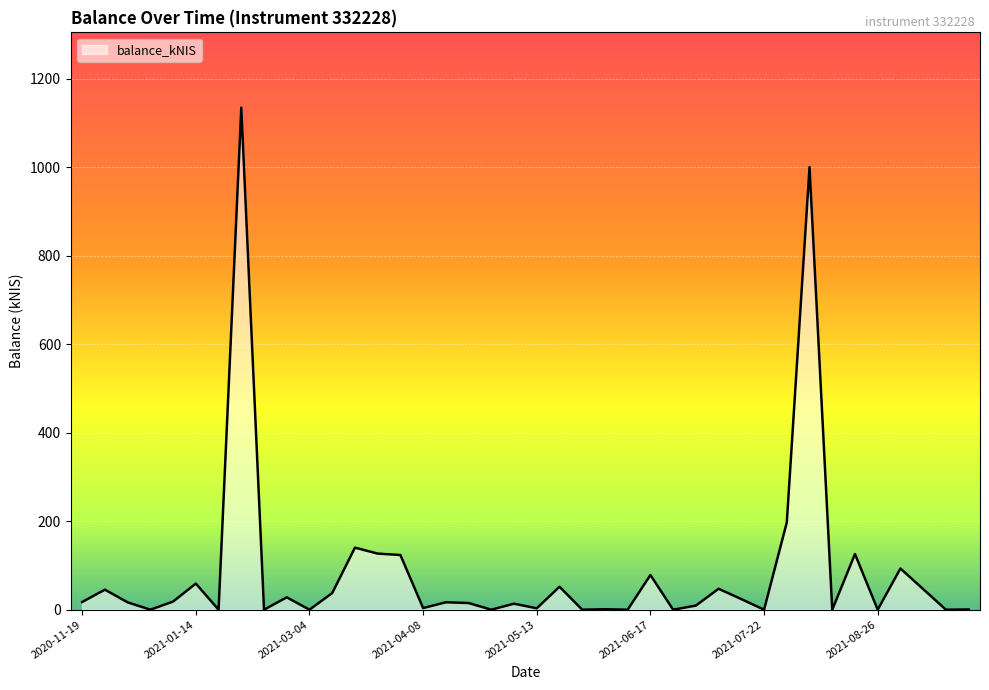

Does the chart have visible grid lines?

Yes